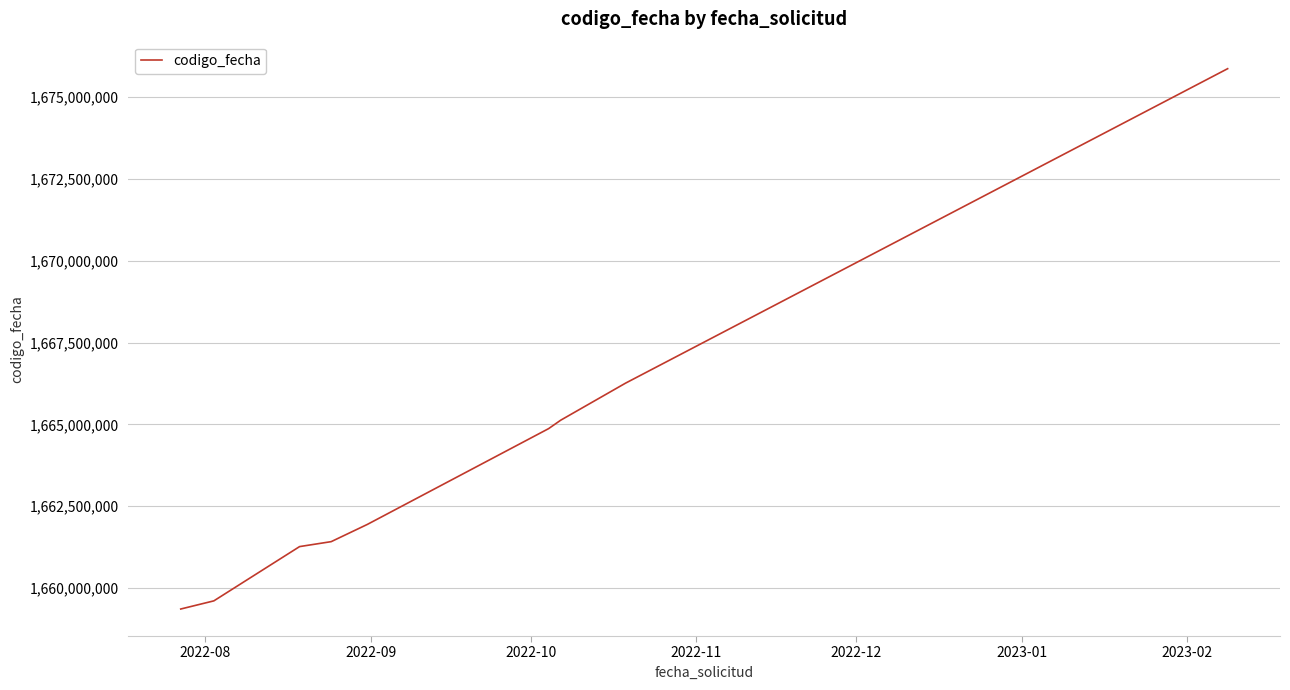

What is the greatest value displayed?

1675873174